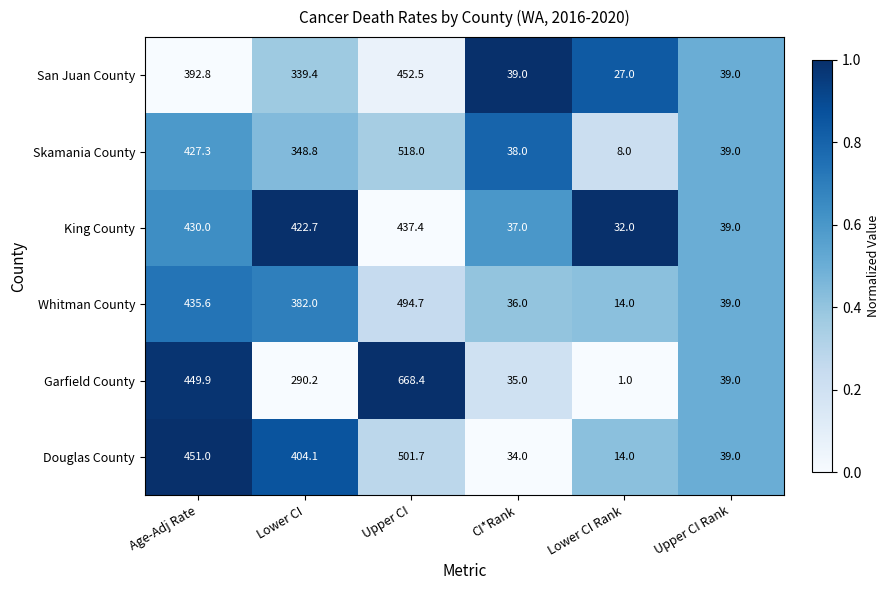

What is the total value across all series at CI*Rank?

219.0